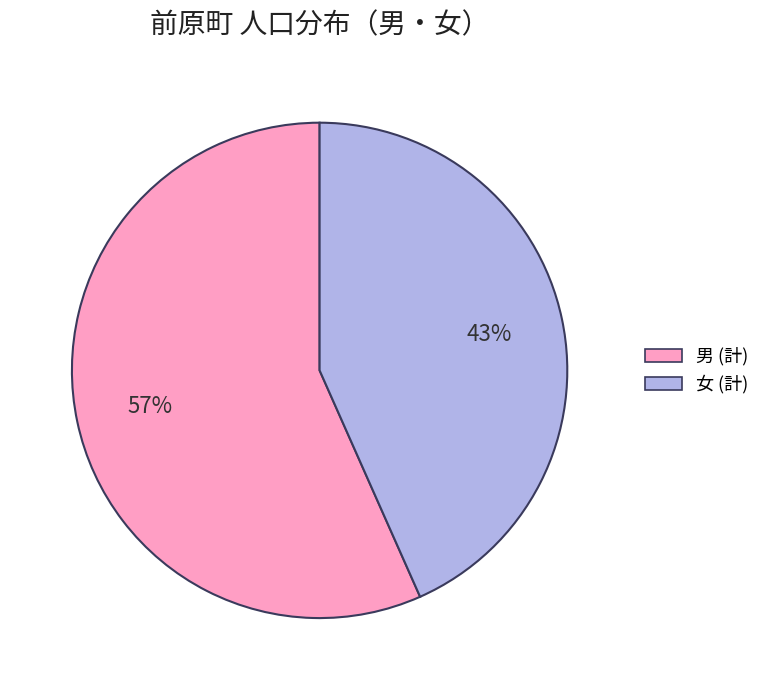

What is the ratio of the value at 女 (計) to the value at 男 (計)?

0.8